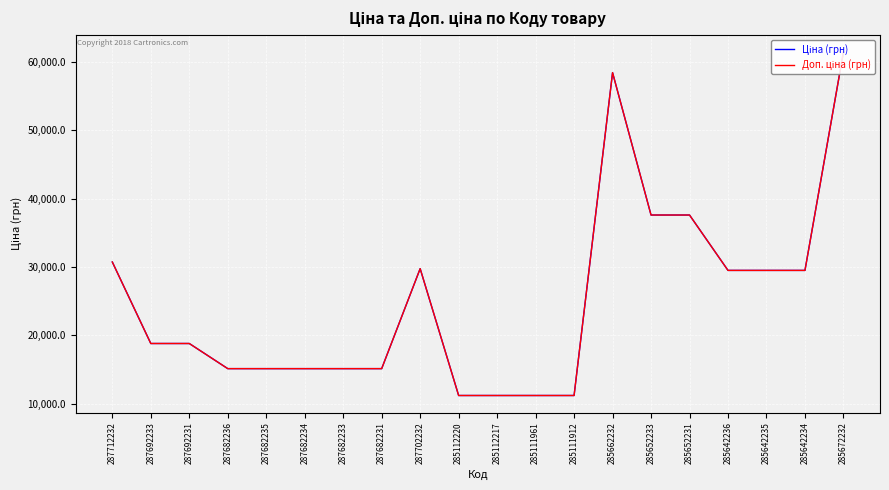

Is this an area chart (filled region under the line)?

No